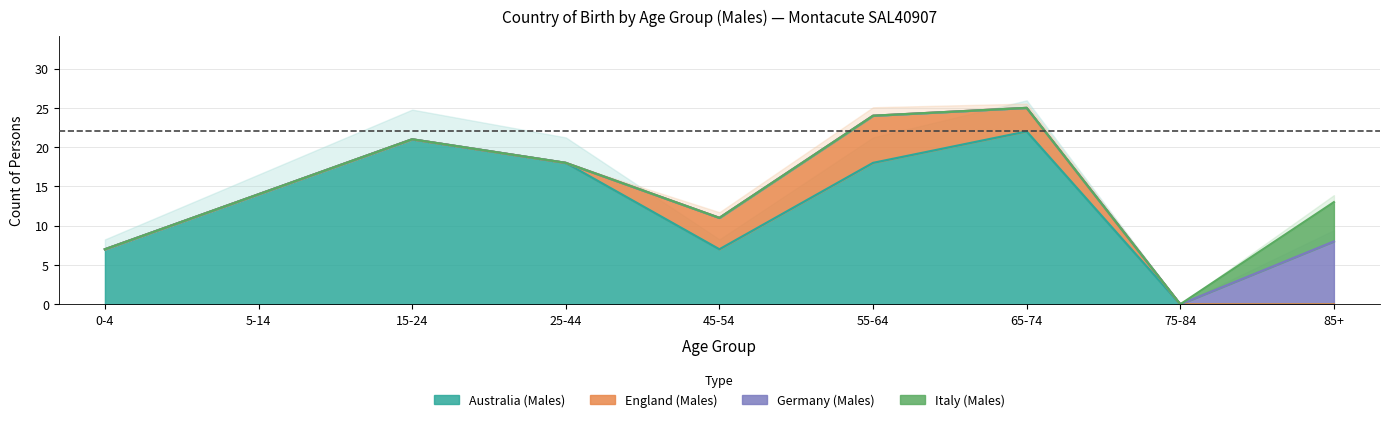

Reading right to left, extract all data points from this chart.

Australia_male: 85+=0	75-84=0	65-74=22	55-64=18	45-54=7	25-44=18	15-24=21	5-14=14	0-4=7
England_male: 85+=0	75-84=0	65-74=3	55-64=6	45-54=4	25-44=0	15-24=0	5-14=0	0-4=0
Germany_male: 85+=8	75-84=0	65-74=0	55-64=0	45-54=0	25-44=0	15-24=0	5-14=0	0-4=0
Italy_male: 85+=5	75-84=0	65-74=0	55-64=0	45-54=0	25-44=0	15-24=0	5-14=0	0-4=0